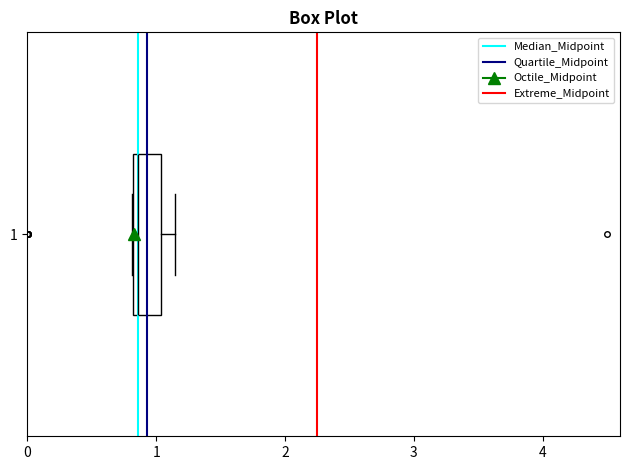

Transcribe this box plot: give where the median line is, the range the box spans, and where the two whiskers end, as read against the x-axis. The values are not printed on the chart, so give them approximately, as read against the axis.

median 0.9, box 0.8 to 1.0, whiskers 0.8 to 1.1